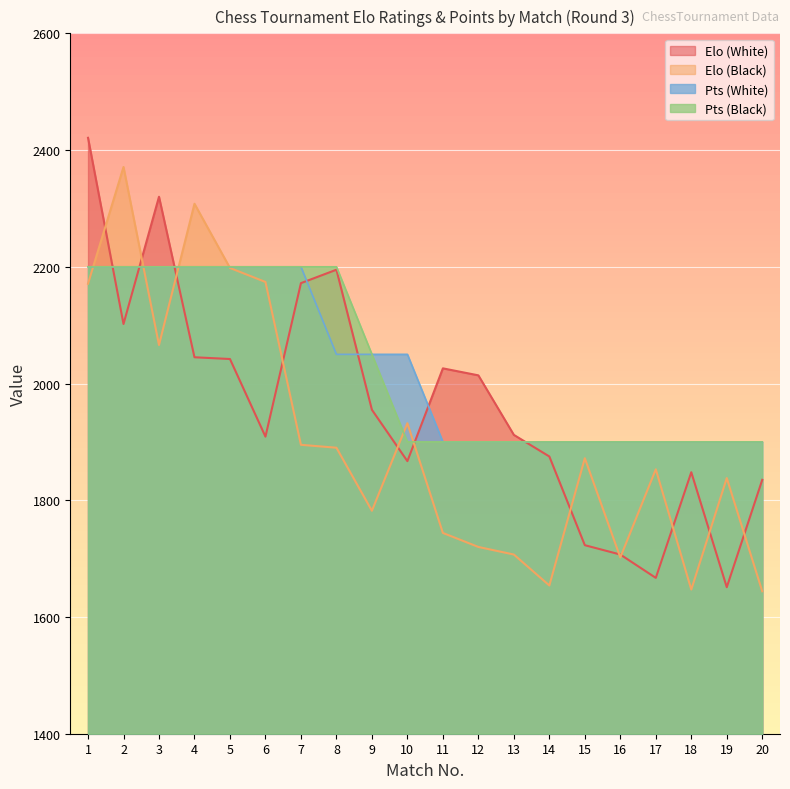

Which has a higher value, 2 or 3?

3